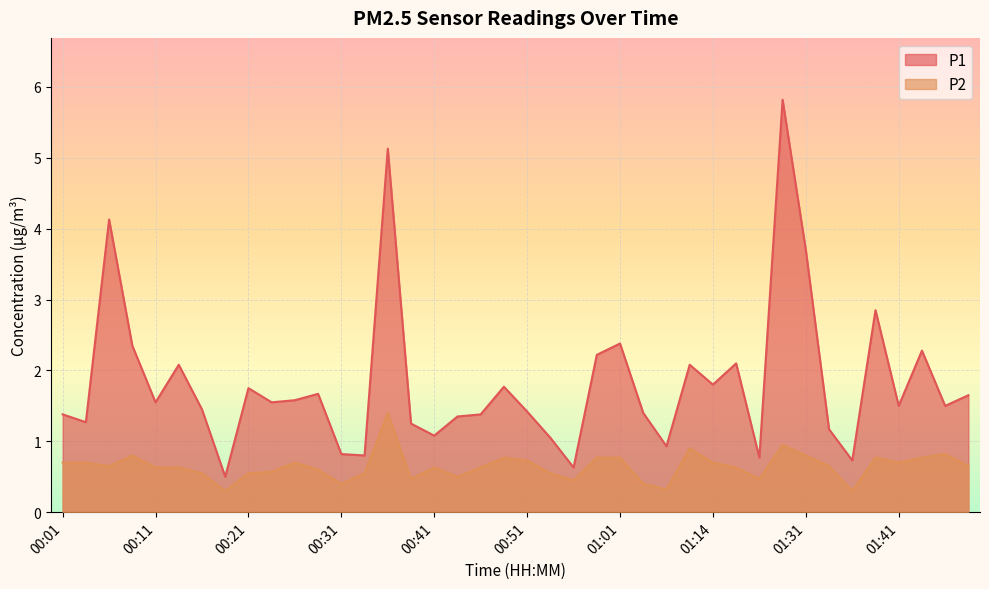

Rank the categories by P1 value from highest to lowest.

01:23, 00:36, 00:06, 01:31, 01:39, 01:01, 00:08, 01:46, 00:59, 01:17, 00:13, 01:12, 01:14, 00:48, 00:21, 00:28, 01:51, 00:26, 00:11, 00:24, 01:41, 01:48, 00:16, 00:51, 01:04, 00:01, 00:46, 00:43, 00:03, 00:38, 01:33, 00:41, 00:54, 01:09, 00:31, 00:33, 01:20, 01:36, 00:56, 00:18